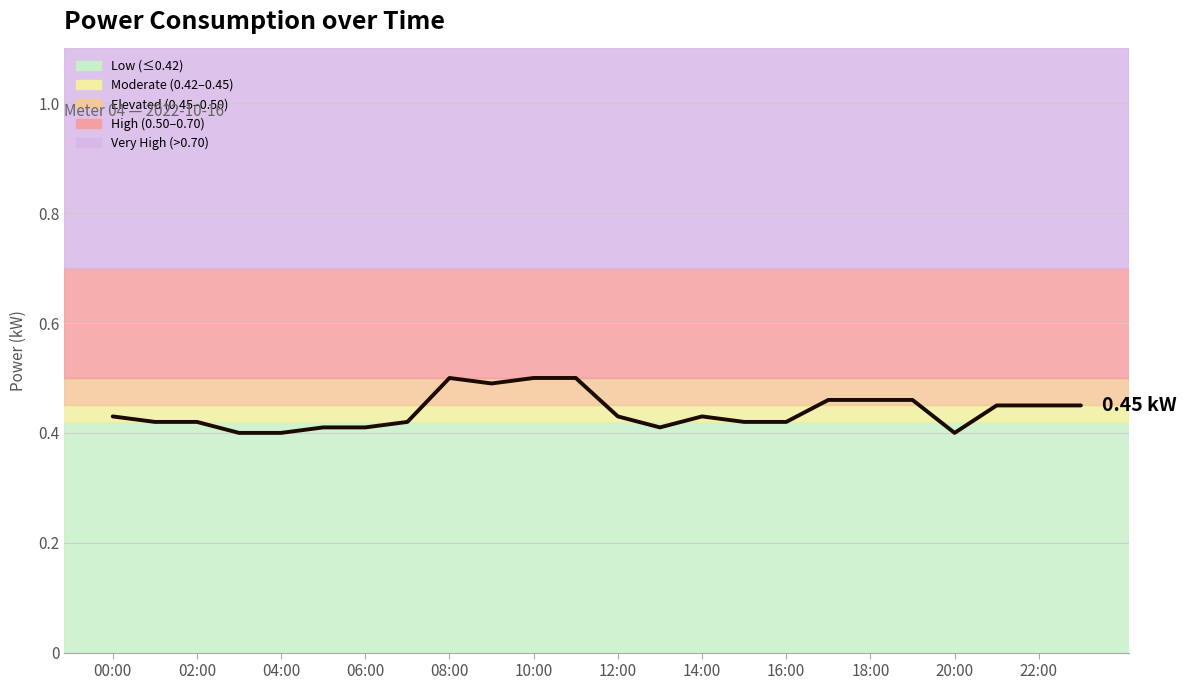

What is the difference between the second highest and minimum values?

0.1